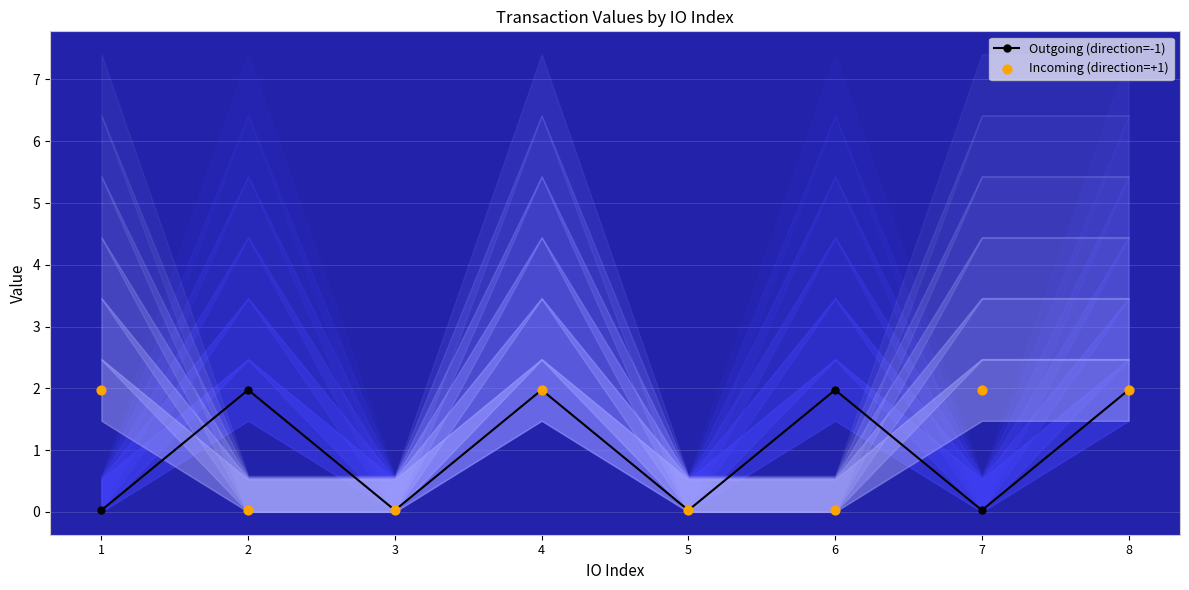

At how many categories does at least one series exceed 0?

8